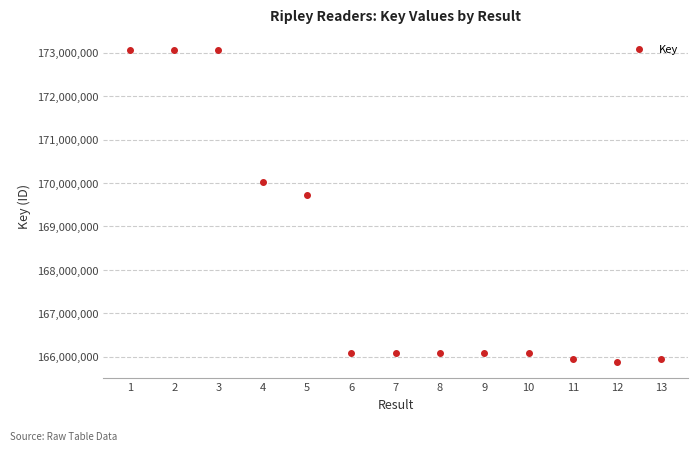

How many categories are shown in the chart?

13